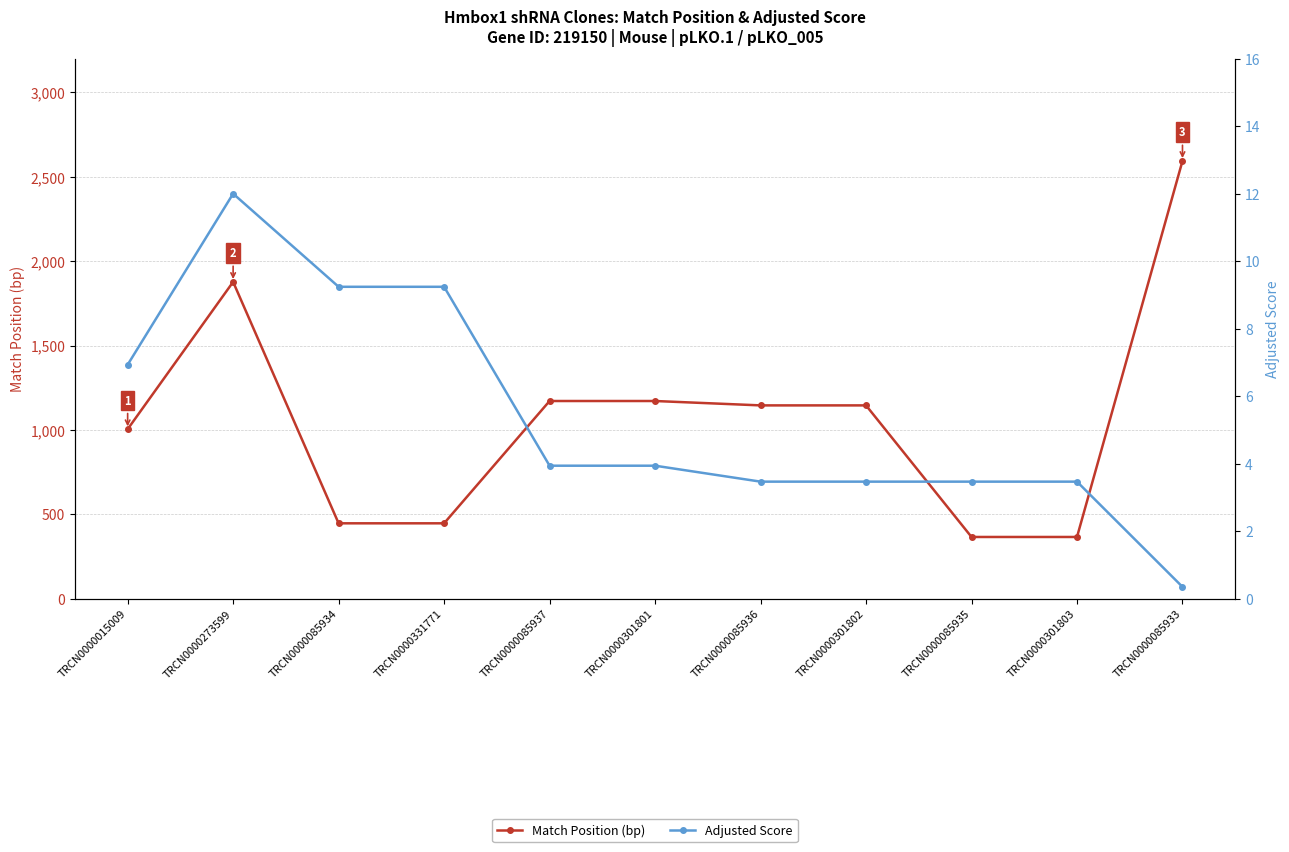

Is the value of Match Position at TRCN0000085935 greater than the value of Adjusted Score at TRCN0000085937?

Yes